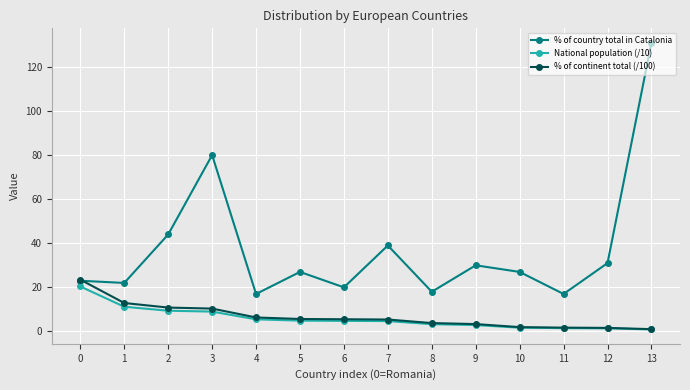

Which label corresponds to the largest value in the chart?

13